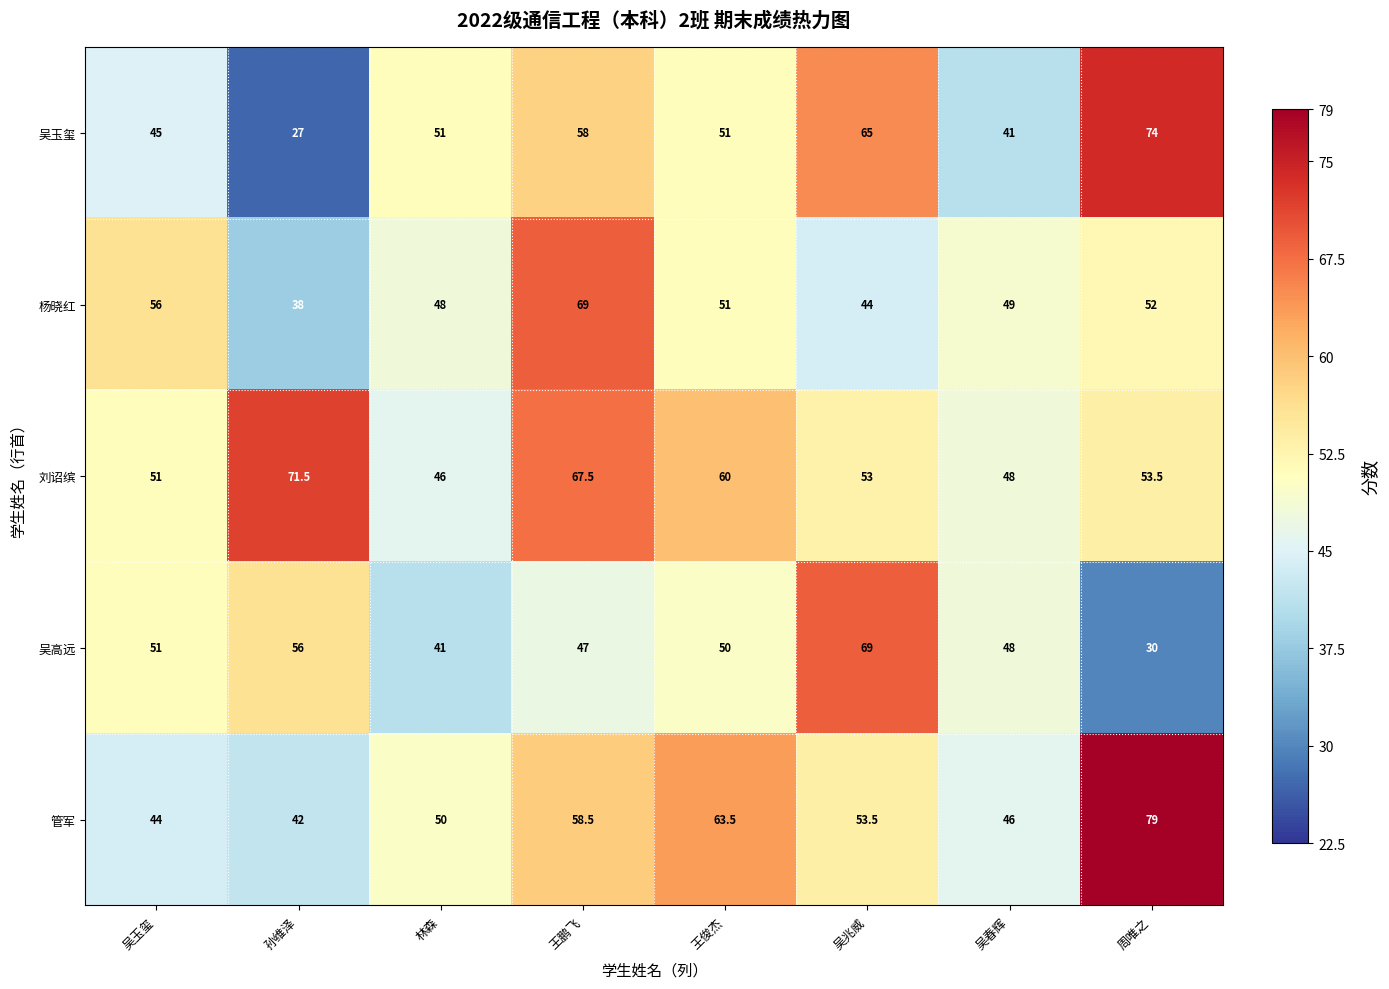

What is the difference between the highest and lowest values at 王俊杰?

13.5